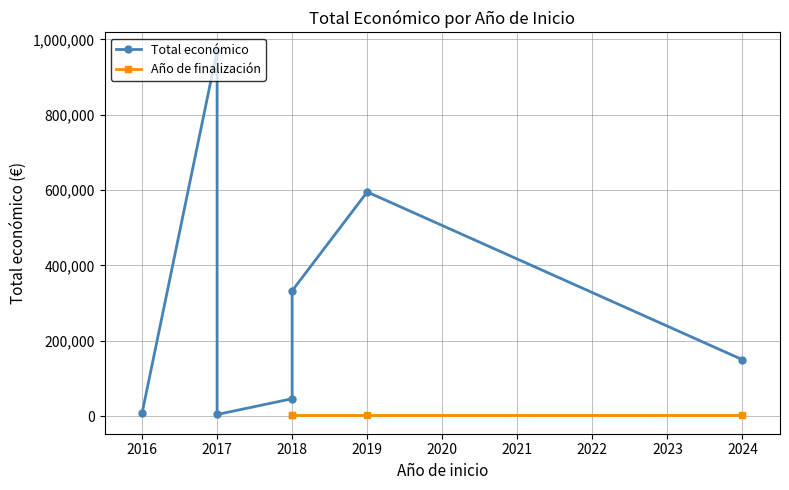

True or false: Año de finalización and Total económico intersect in this chart.

False